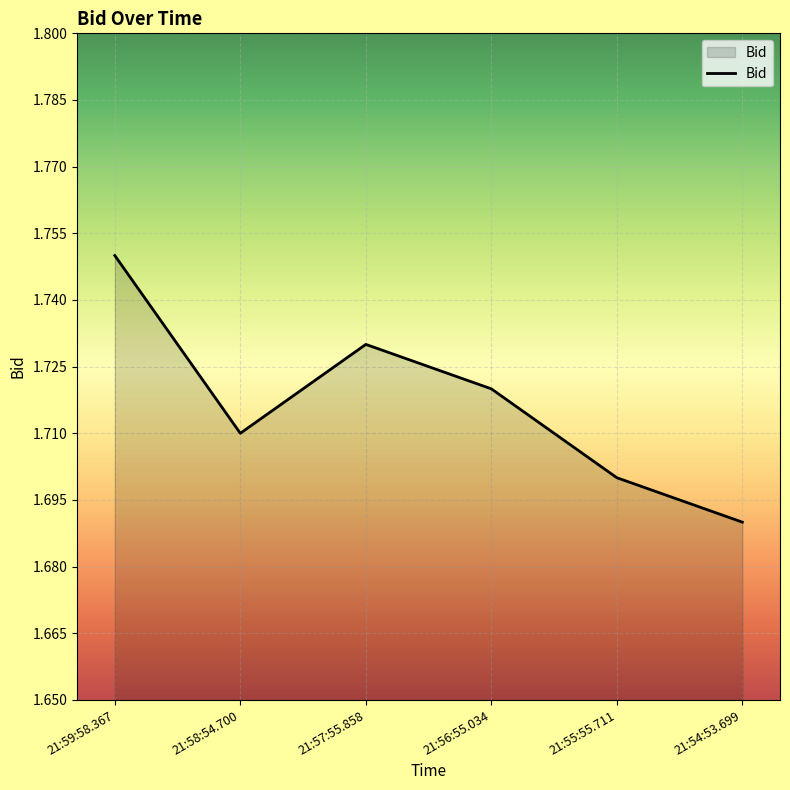

Where is the first local minimum?

21:58:54.700